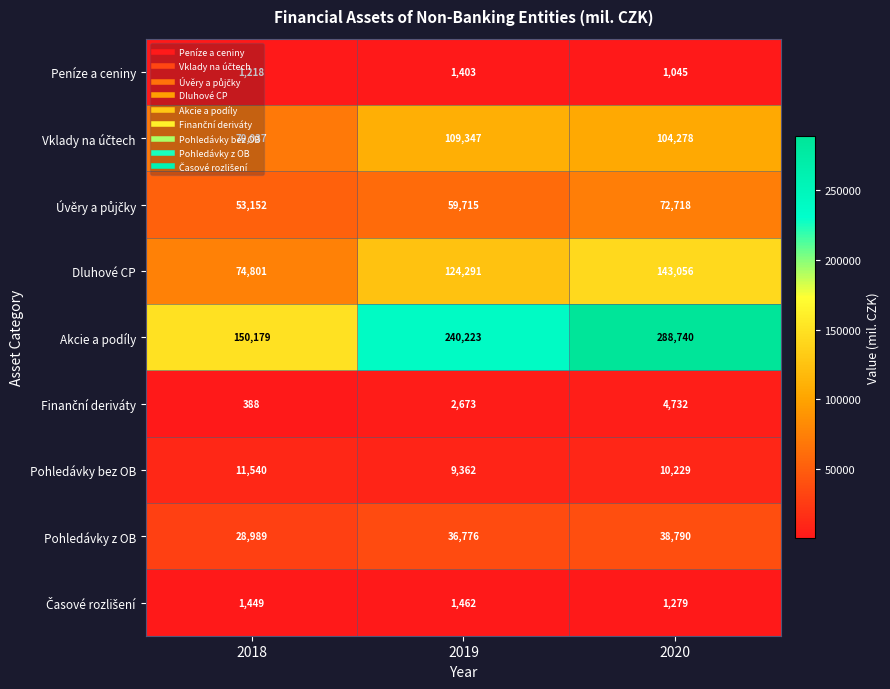

Which series has the widest spread of values?

Akcie a podíly